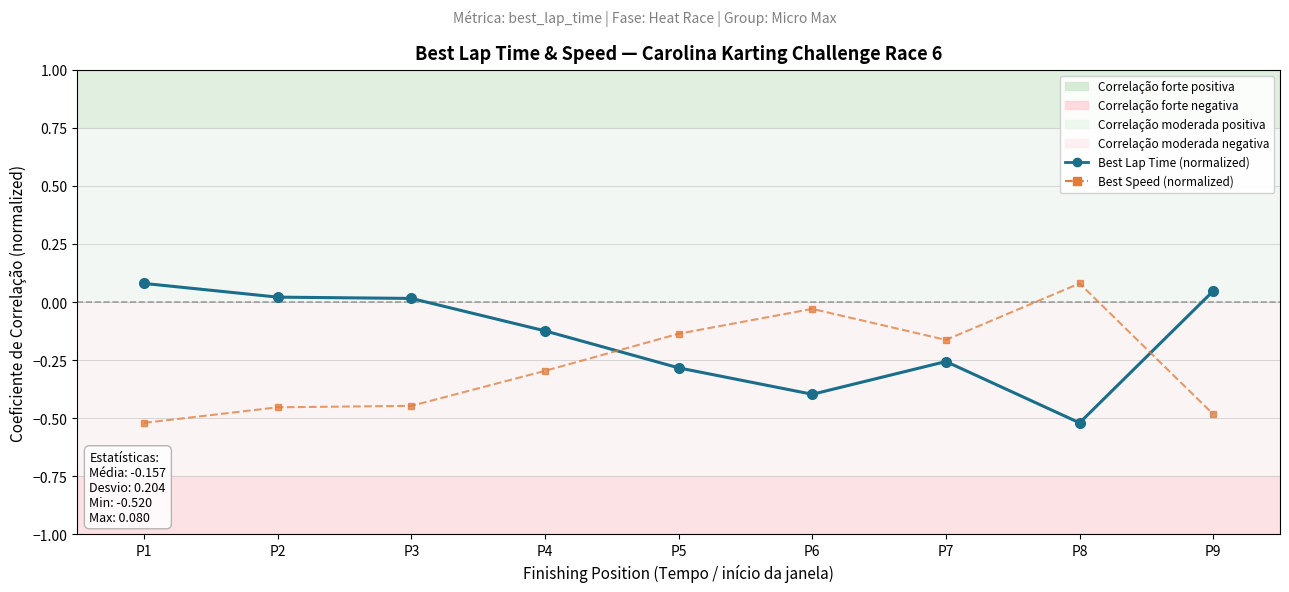

What is the minimum value shown in the chart?

-0.5